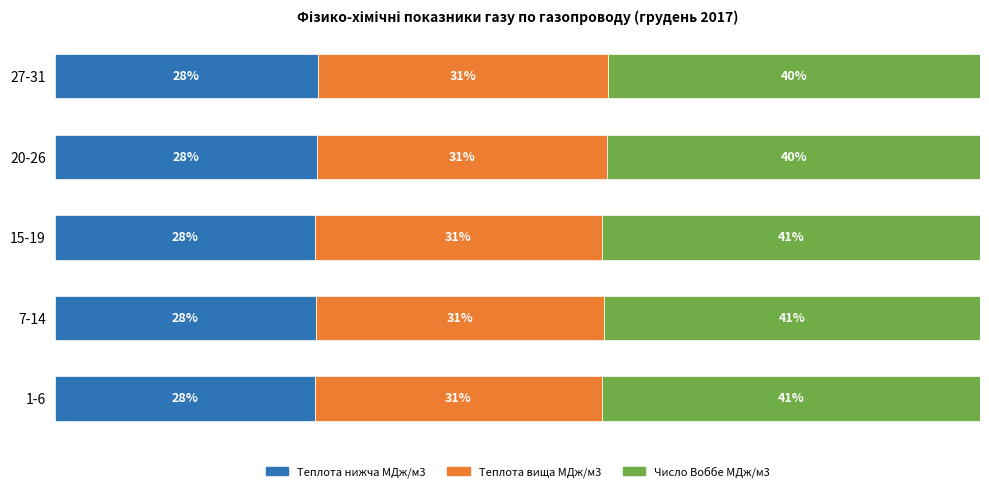

List the series in order of their peak value, highest first.

Число Воббе МДж/м3, Теплота вища МДж/м3, Теплота нижча МДж/м3